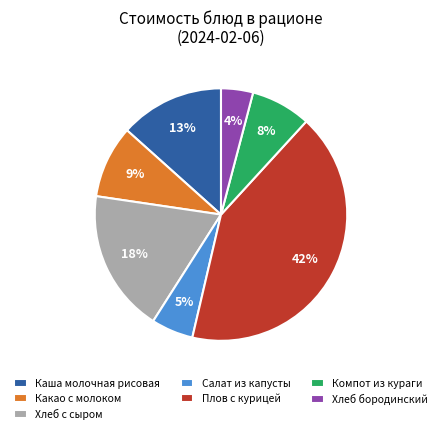

Rank the categories by value from lowest to highest.

Хлеб бородинский, Салат из капусты, Компот из кураги, Какао с молоком, Каша молочная рисовая, Хлеб с сыром, Плов с курицей